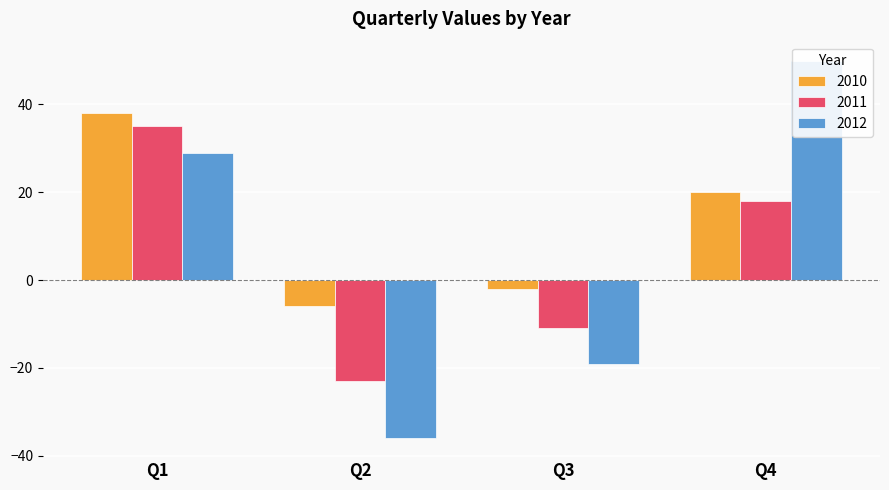

Is the value of 2010 at Q1 greater than the value of 2011 at Q3?

Yes